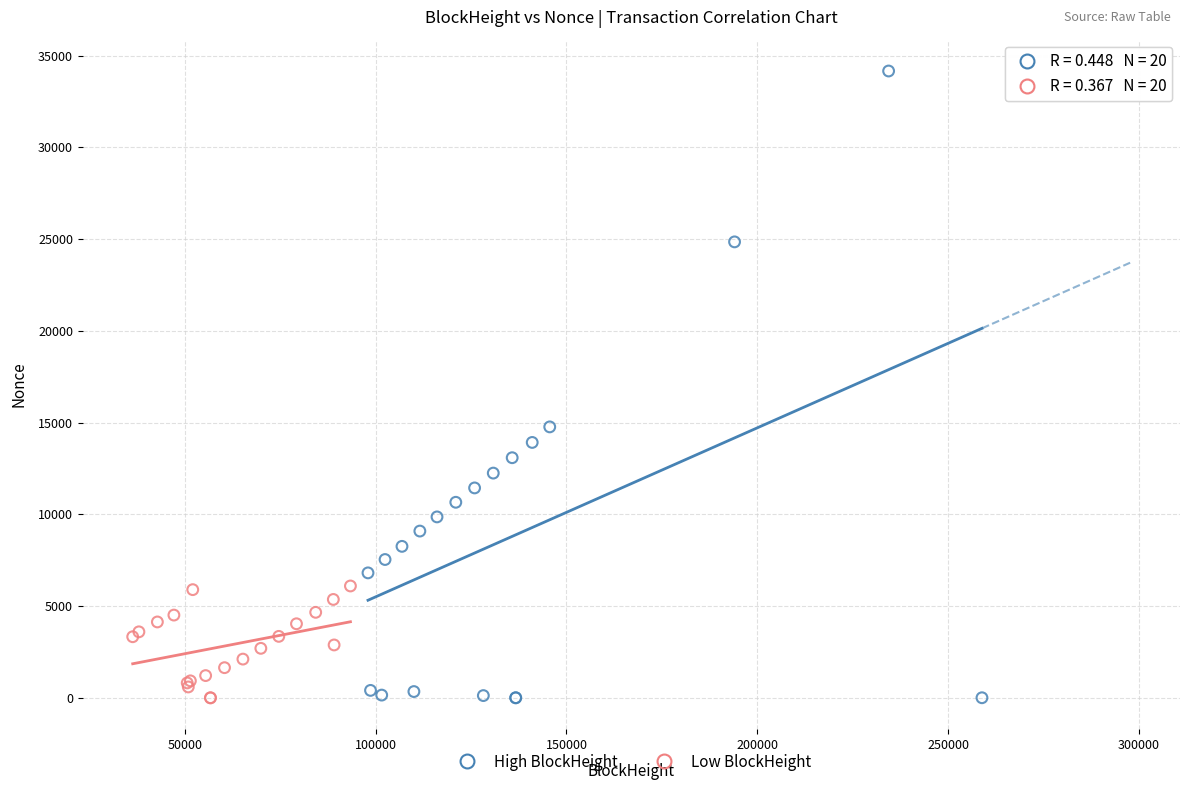

Which series has the largest Y range (max minus min)?

High BlockHeight